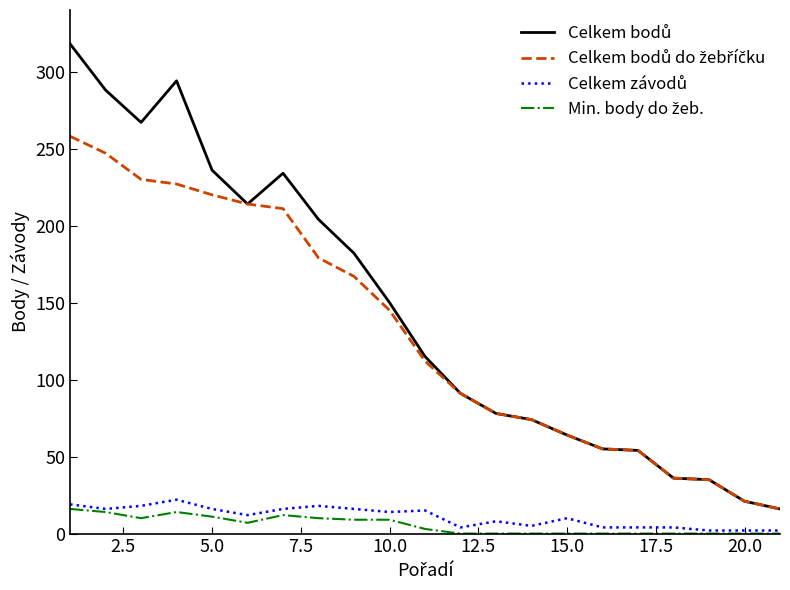

True or false: Celkem bodů do žebříčku and Min. body do žeb. cross at least once.

False